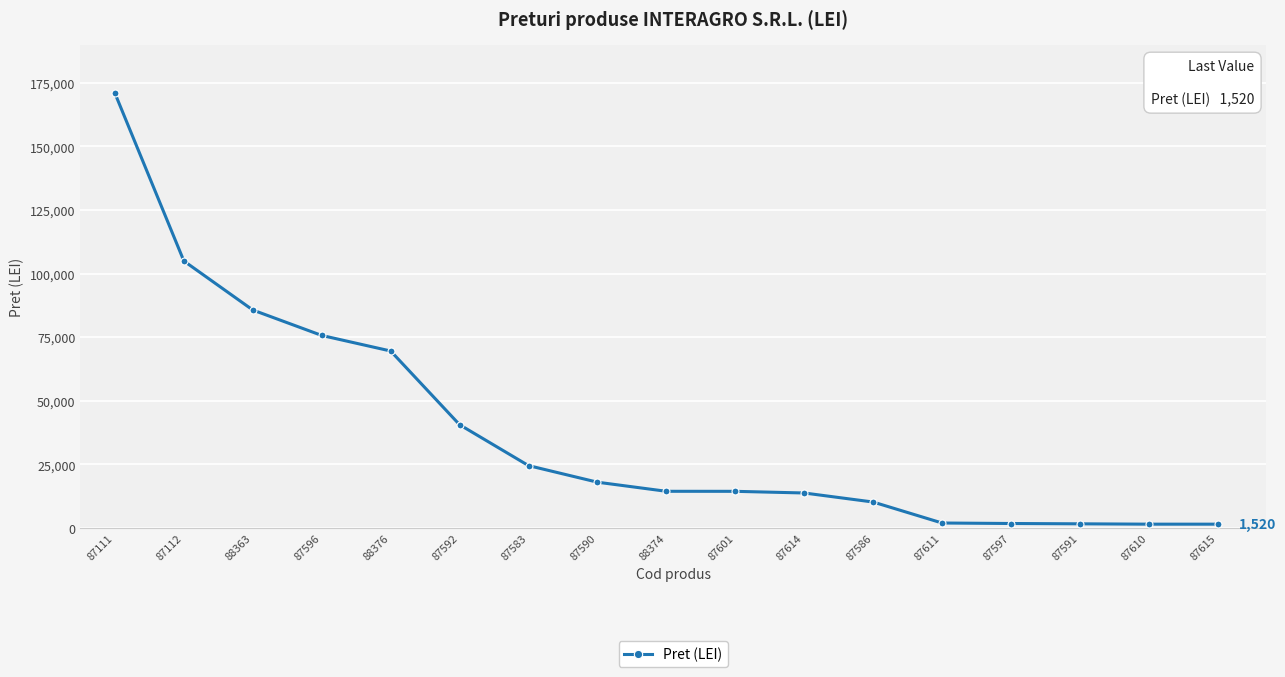

Approximately how many times larger is the value at 87596 compared to 87590?

4.2